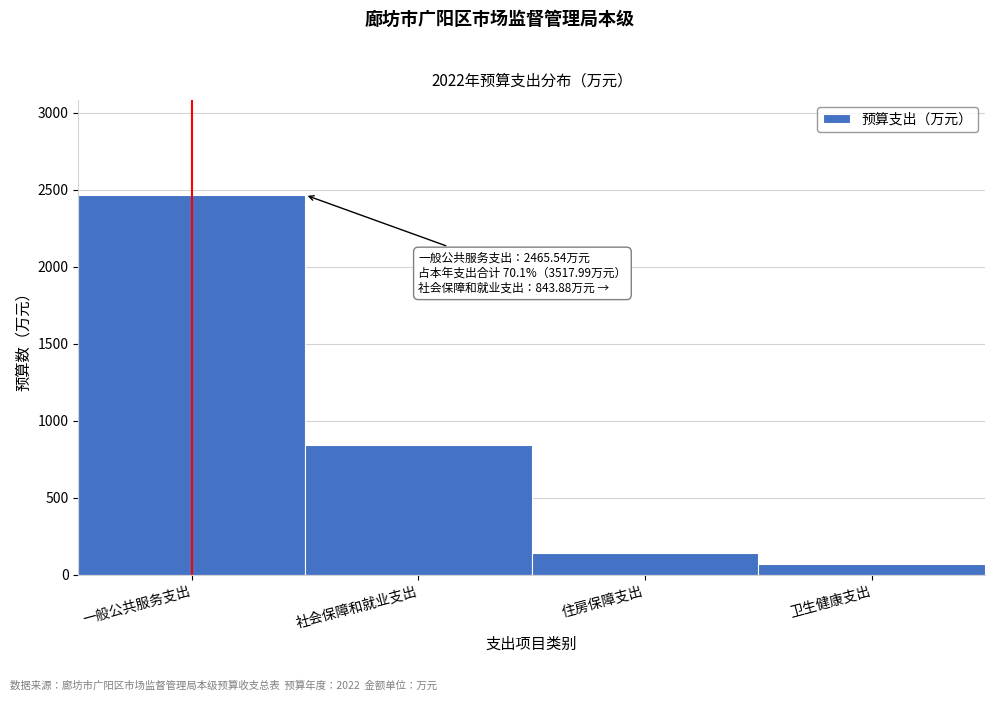

Reading right to left, list all the values displayed in this chart.

69.8	138.8	843.9	2465.5